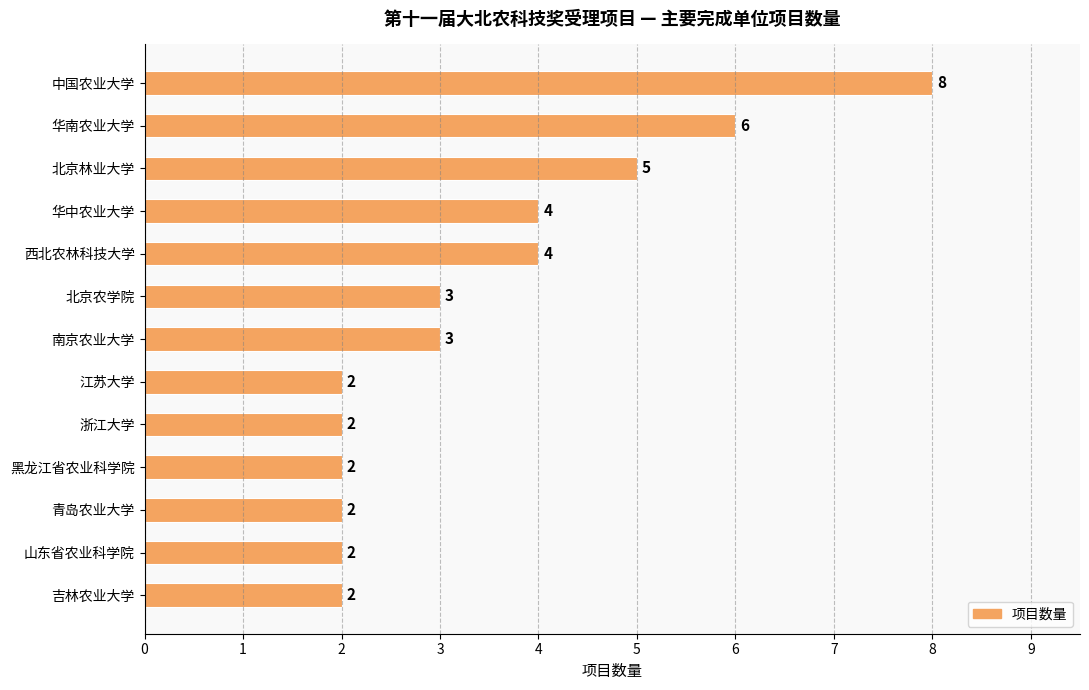

Where is the data nearest to the value 5?

北京林业大学